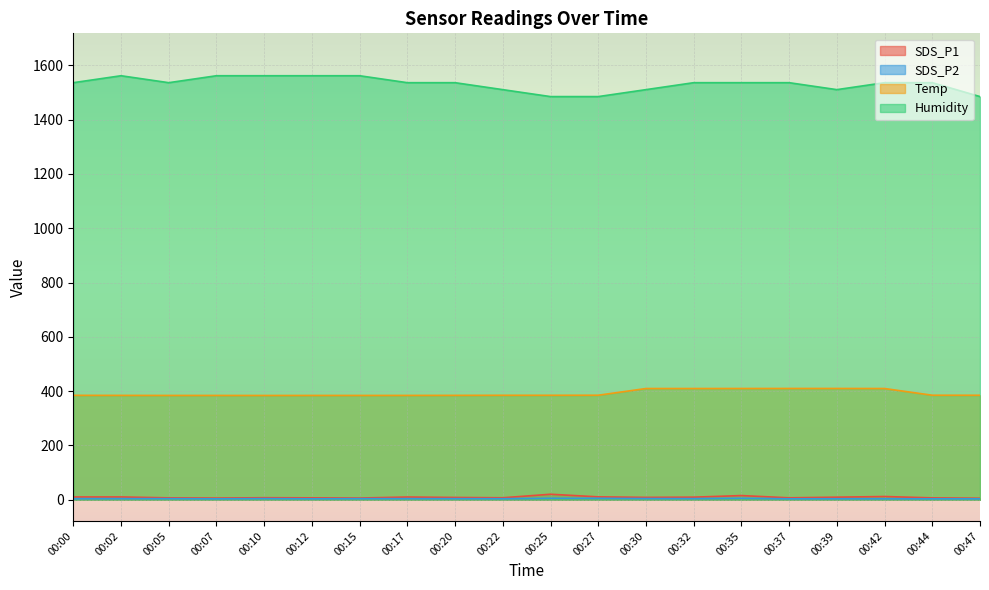

The Temp series shows 384.7 at 00:25. True or false?

True